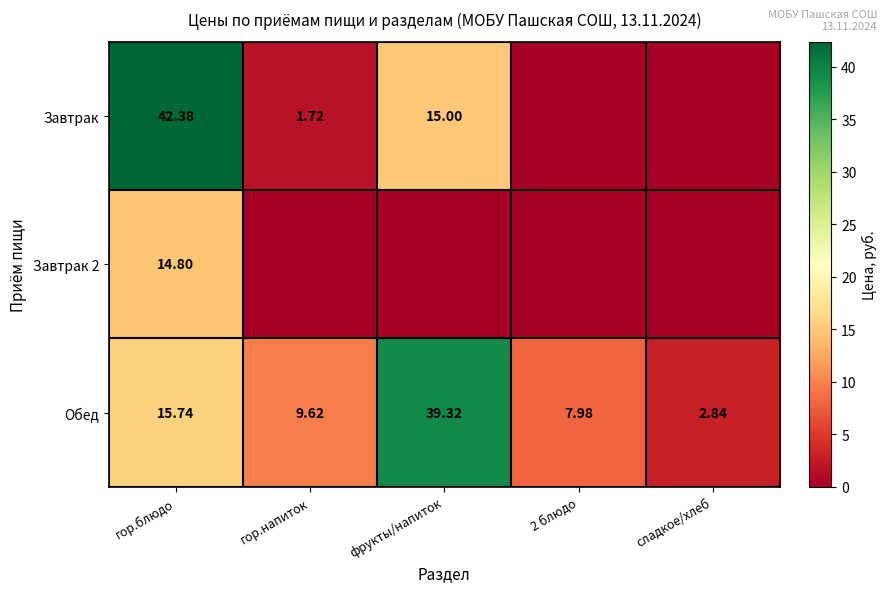

Where is Обед nearest to the value 21?

гор.блюдо